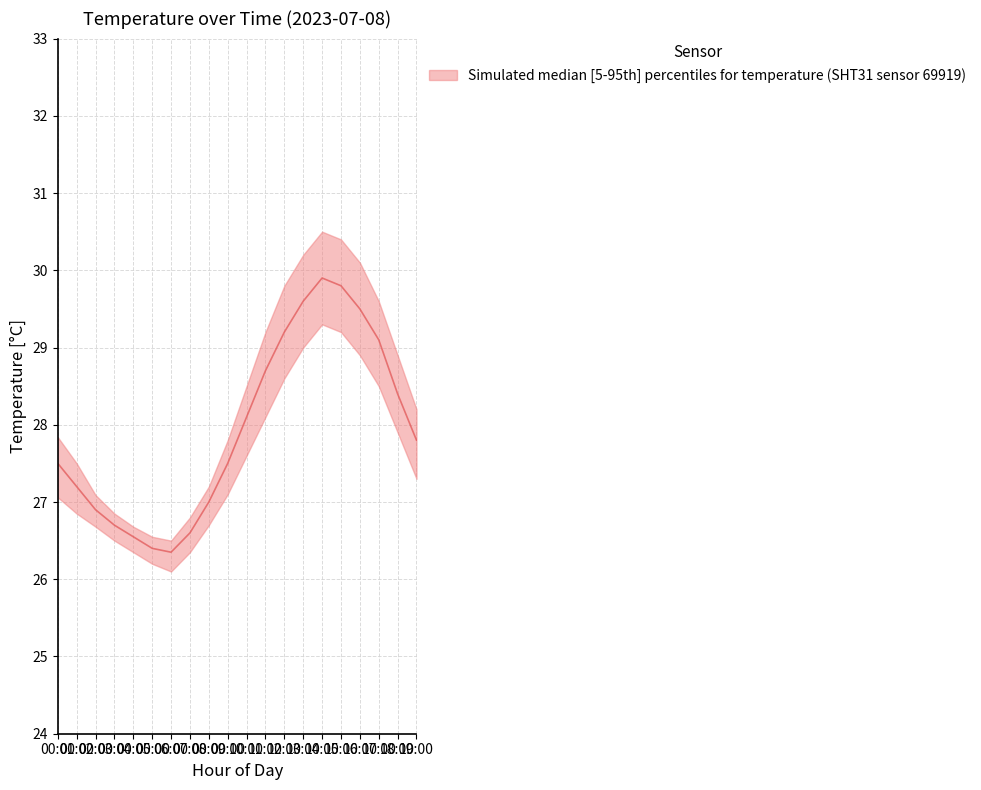

At 09:00, list the series in order from smallest to largest.

temperature_lower, temperature_median, temperature_upper